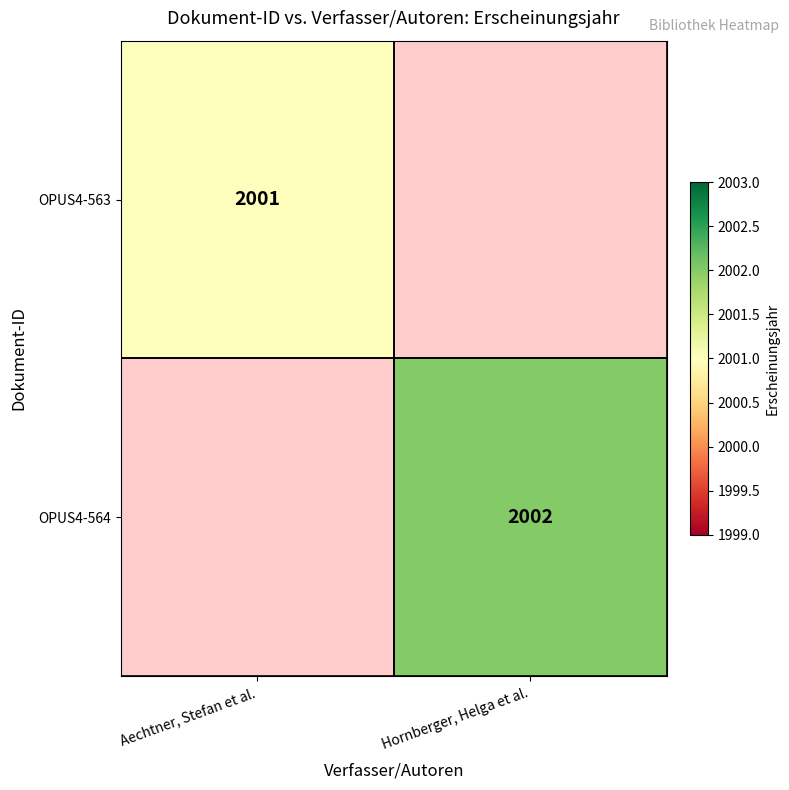

Is it true that OPUS4-563 equals 3237 at Aechtner, Stefan et al.?

False